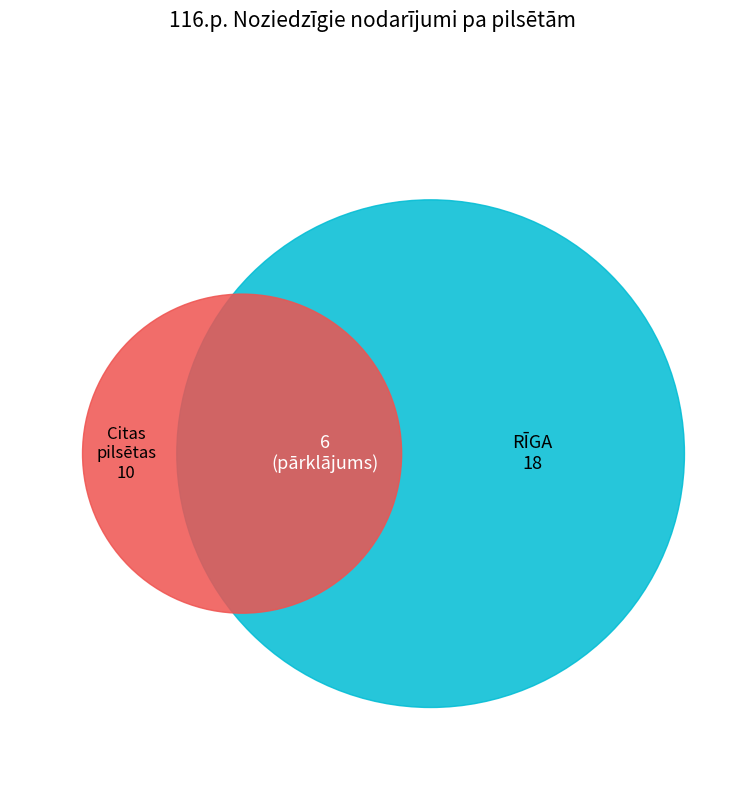

Does any single category account for the majority?

Yes